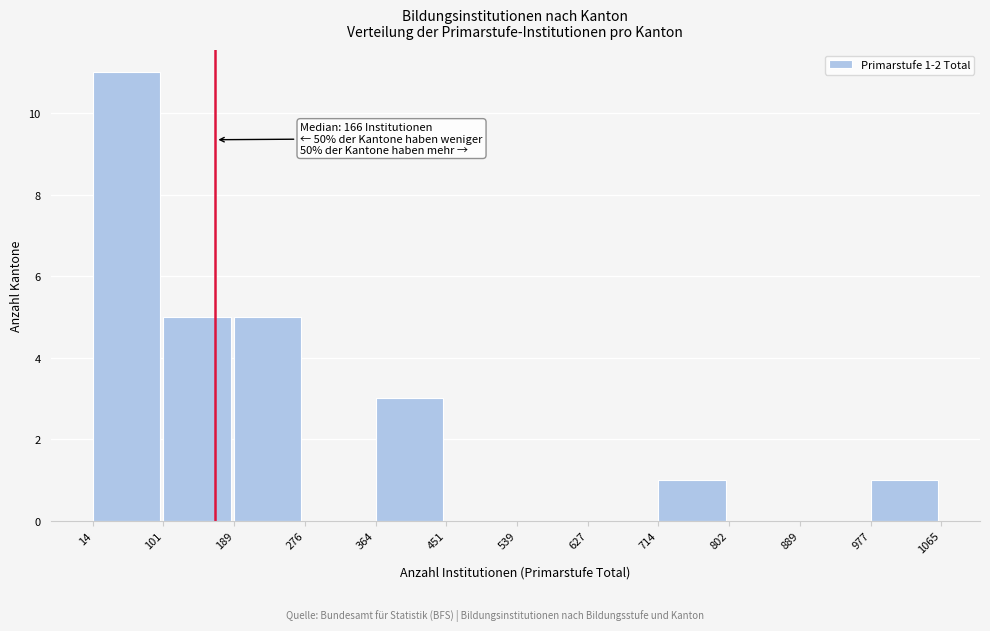

Which range on the x-axis has the tallest bar?

14 to 101